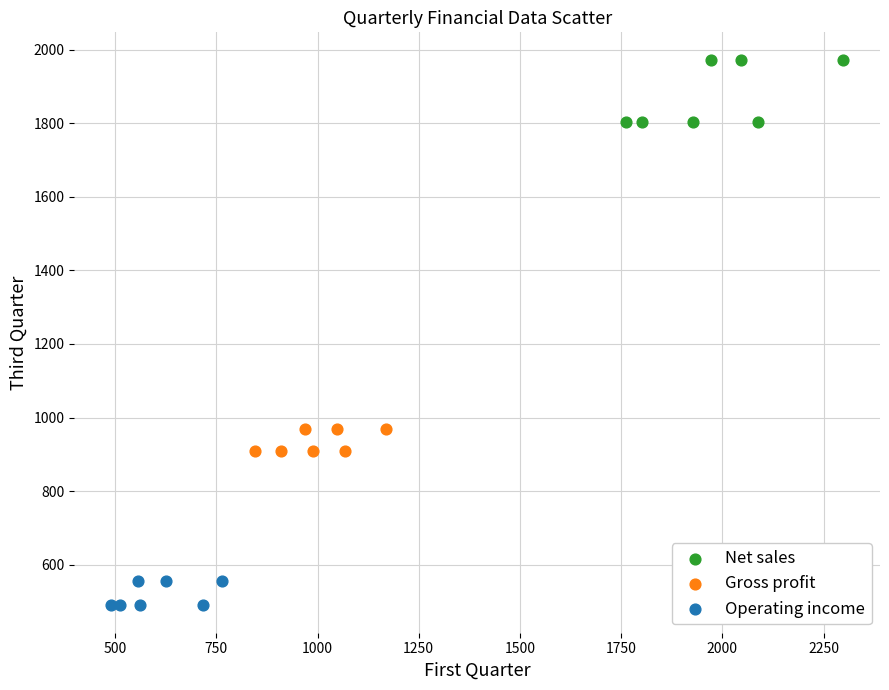

What are all the series names shown in the legend?

Net sales, Gross profit, Operating income